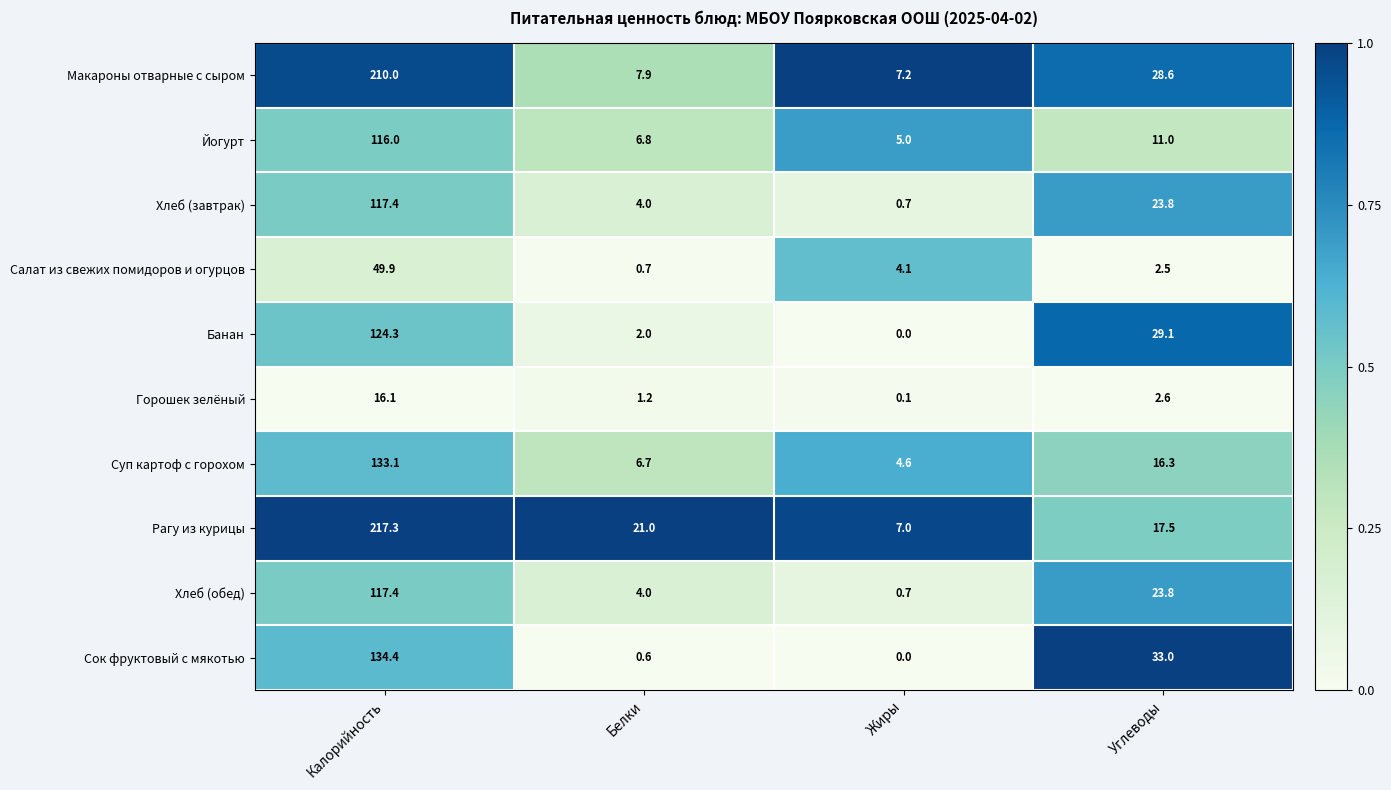

At which category is the sum across all series the highest?

Калорийность